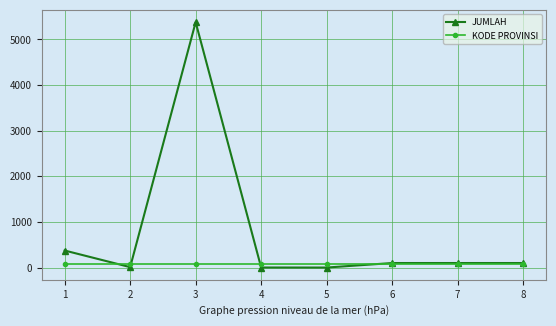

True or false: JUMLAH has a value of 100 at 6.

True